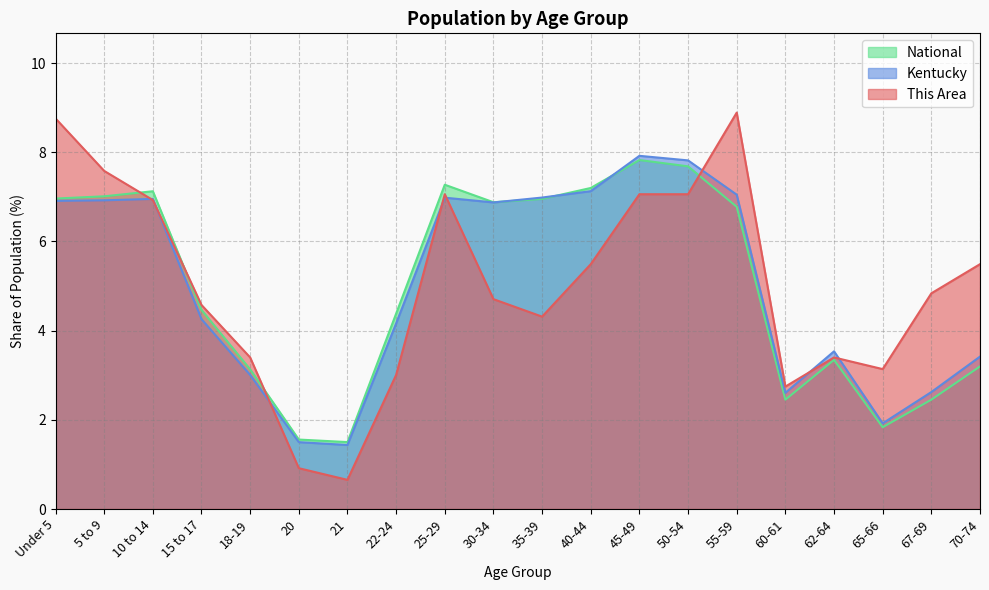

How many interior local peaks does the National series have?

4